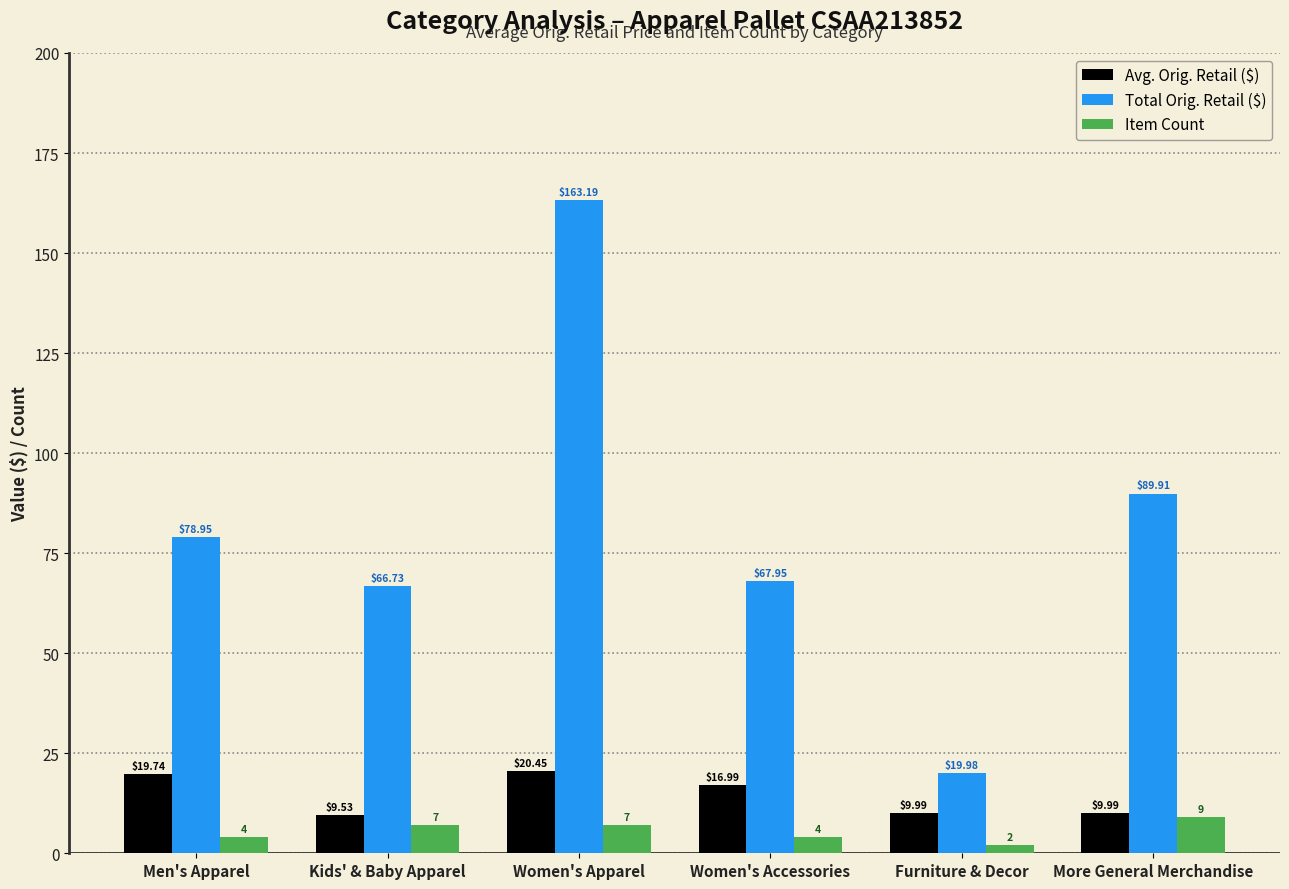

At which category is the sum across all series the highest?

Women's Apparel